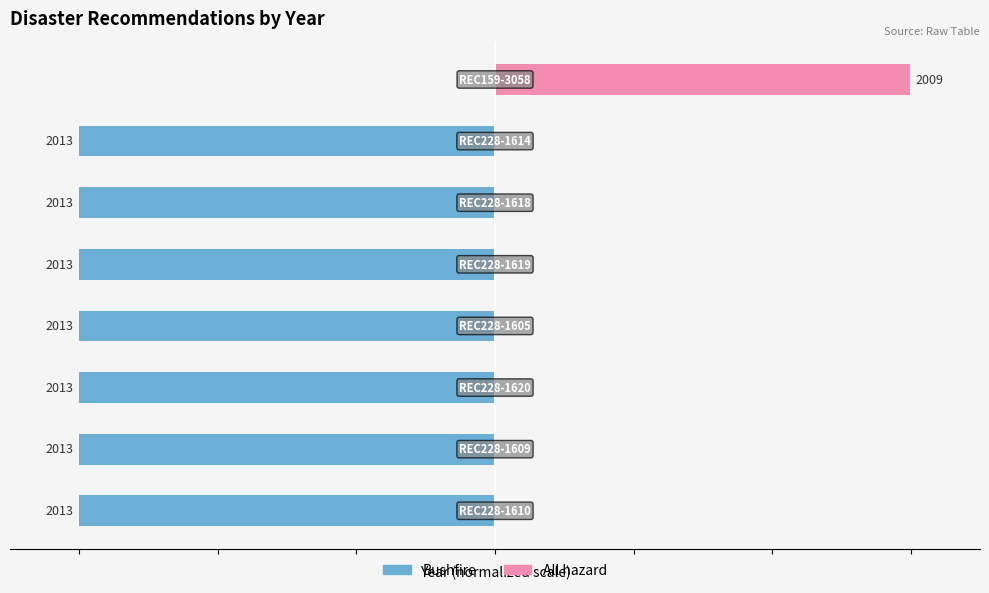

What are all the series names shown in the legend?

Bushfire, All hazard